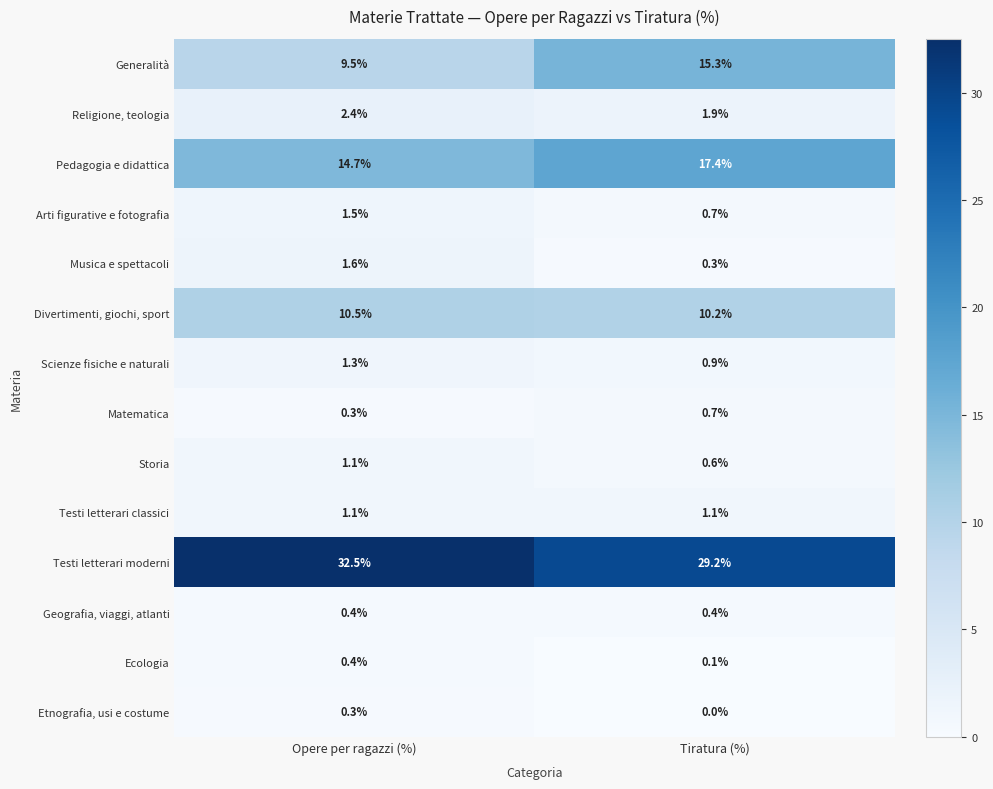

List the labels in order of Scienze fisiche e naturali value, smallest first.

Tiratura (%), Opere per ragazzi (%)